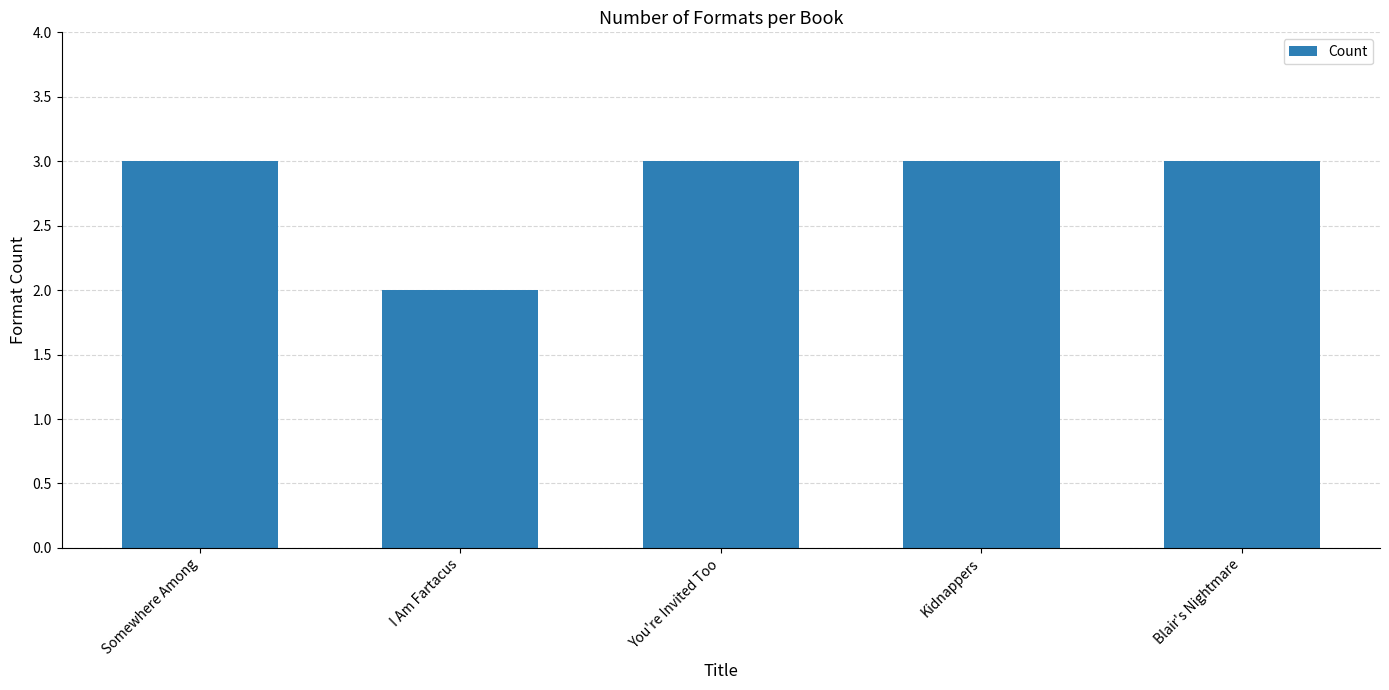

What is the ratio of the value at Somewhere Among to the value at You're Invited Too?

1.0